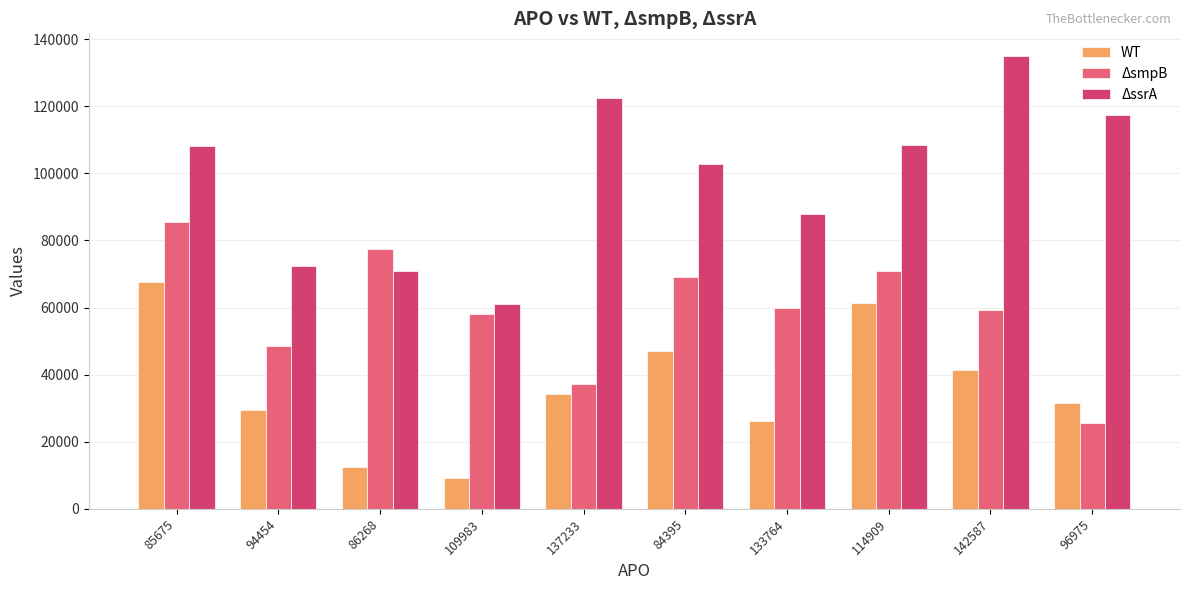

At which category is the sum across all series the highest?

85675